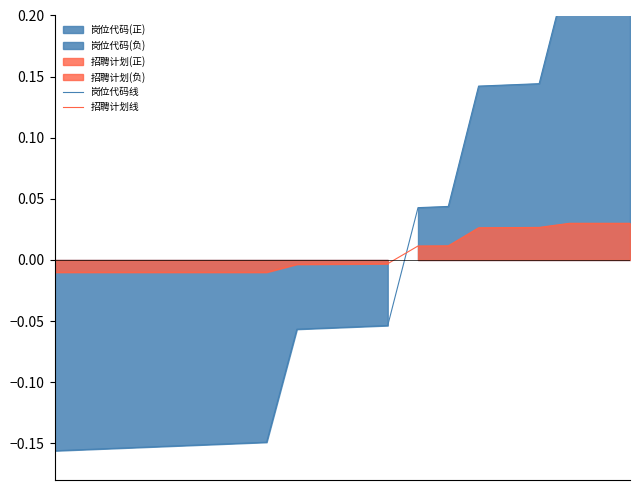

Reading left to right, extract all data points from this chart.

岗位代码线: -0.2	-0.2	-0.2	-0.2	-0.2	-0.2	-0.2	-0.1	-0.1	-0.1	-0.1	-0.1	0.0	0.0	0.1	0.1	0.1	0.2	0.3	0.3
招聘计划线: -0.0	-0.0	-0.0	-0.0	-0.0	-0.0	-0.0	-0.0	-0.0	-0.0	-0.0	-0.0	0.0	0.0	0.0	0.0	0.0	0.0	0.0	0.0